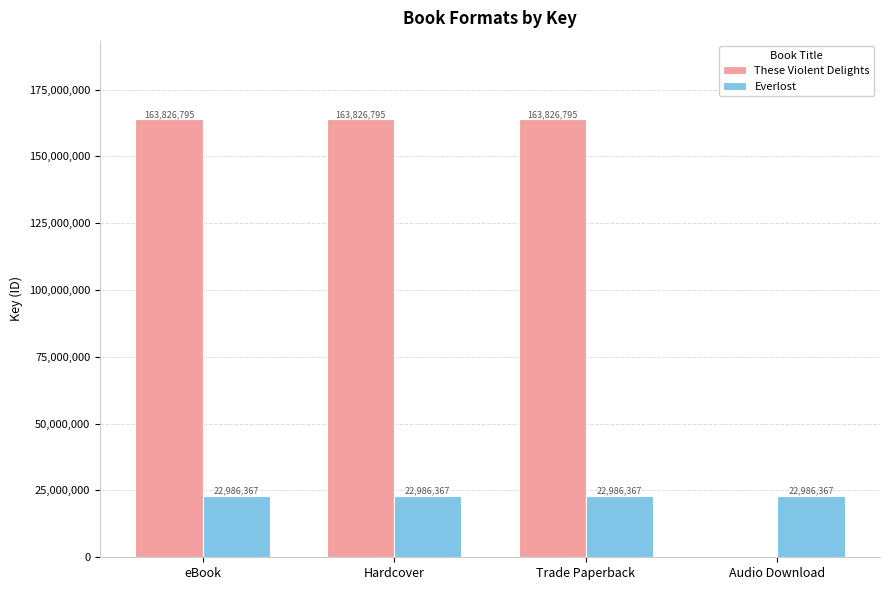

What is the maximum value for These Violent Delights?

163826795